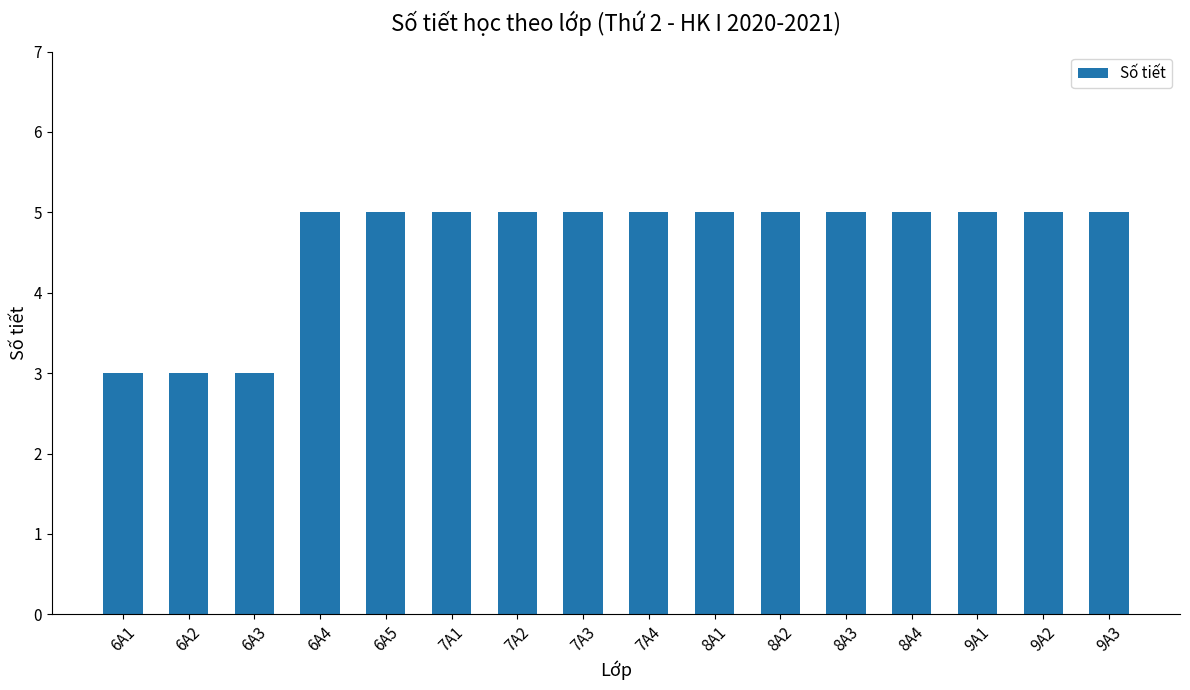

What is the sum of all values?

74